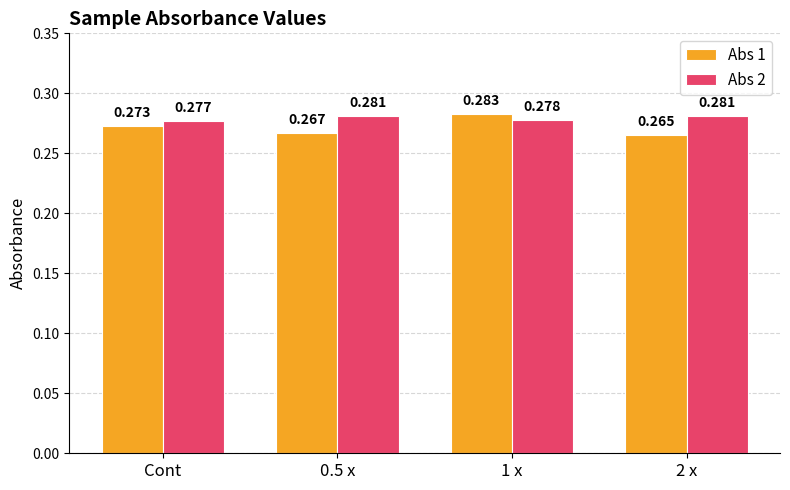

At which category does the chart reach its minimum across all series?

2 x